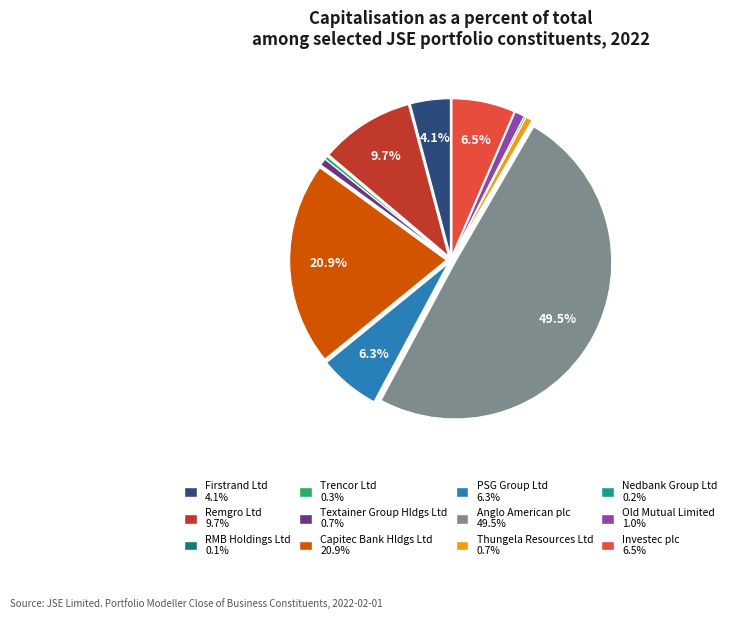

Is the sum of Remgro Ltd and Firstrand Ltd greater than half?

No